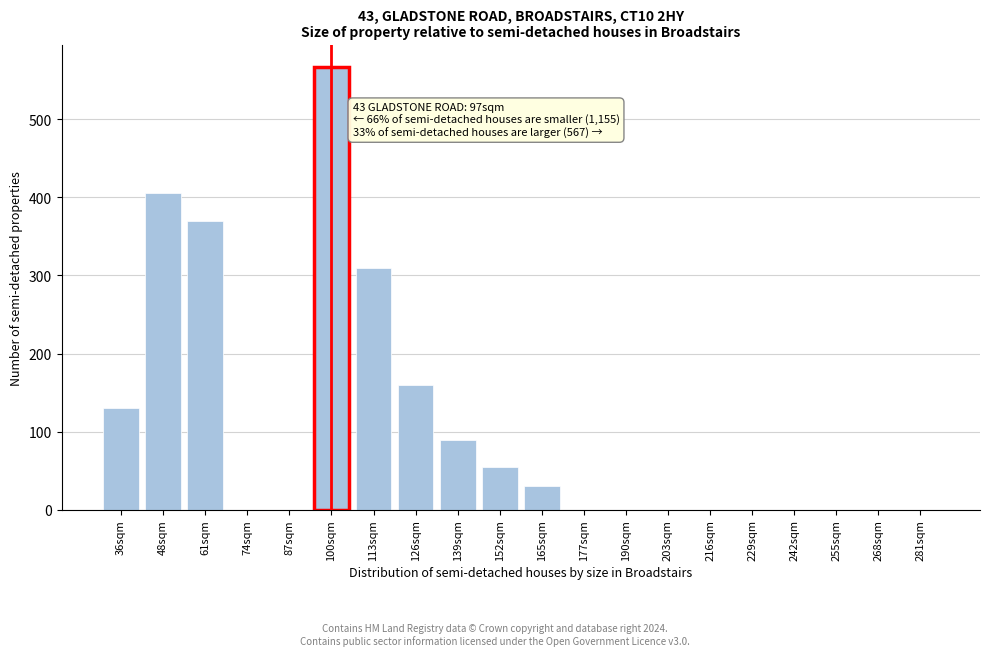

Reading left to right, list all the values displayed in this chart.

36sqm=130	48sqm=405	61sqm=370	74sqm=0	87sqm=0	100sqm=567	113sqm=310	126sqm=160	139sqm=90	152sqm=55	165sqm=30	177sqm=0	190sqm=0	203sqm=0	216sqm=0	229sqm=0	242sqm=0	255sqm=0	268sqm=0	281sqm=0